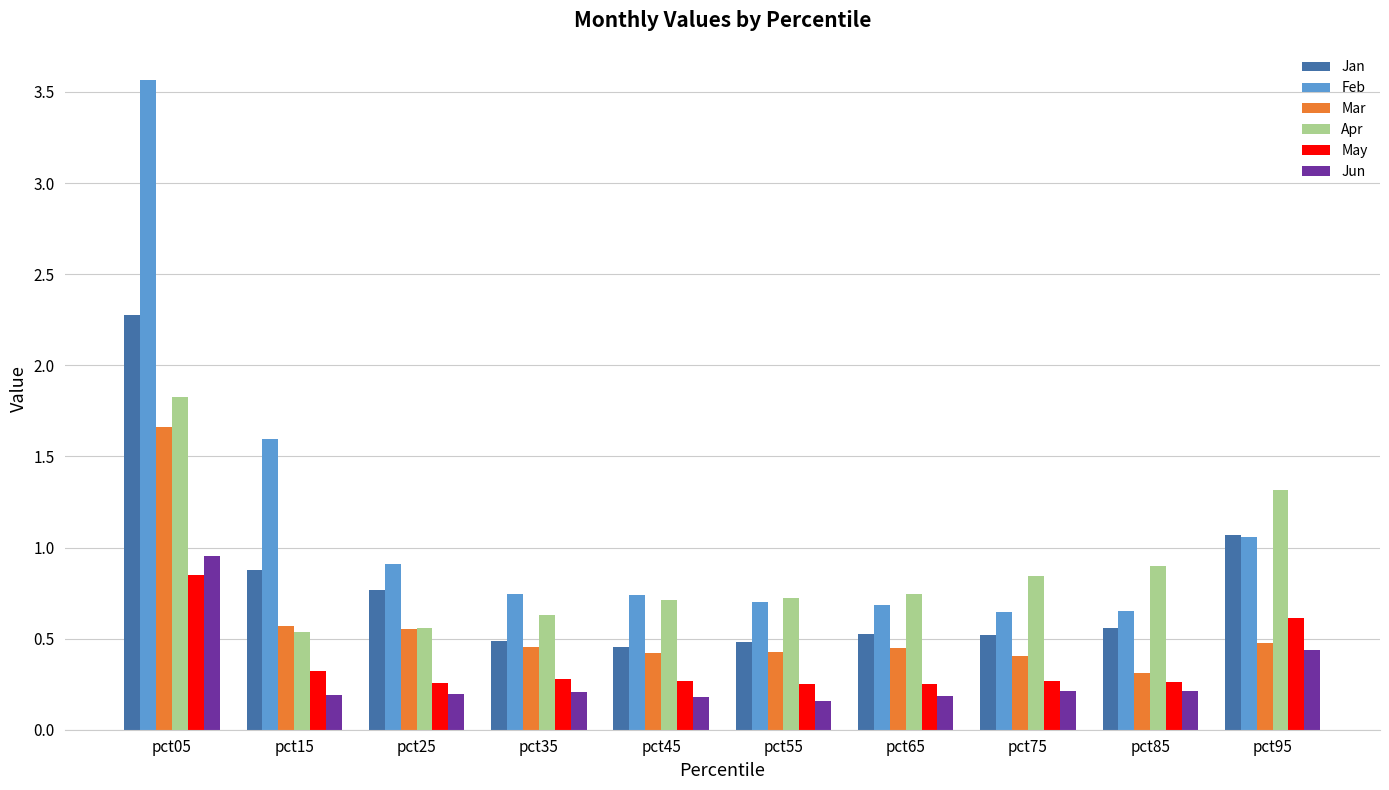

At which category is the sum across all series the highest?

pct05